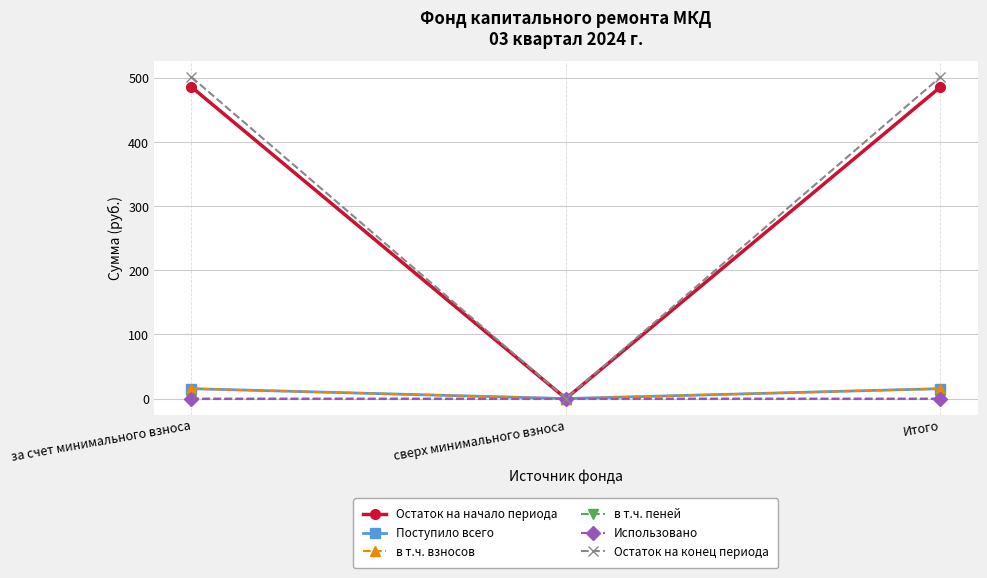

How many positive values does the Остаток на конец периода series have?

2